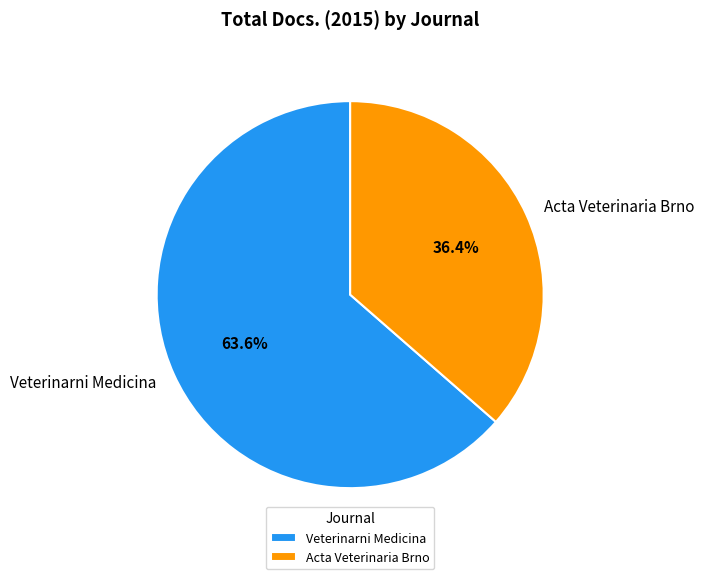

What percentage is the Veterinarni Medicina slice, to the nearest percent?

64%